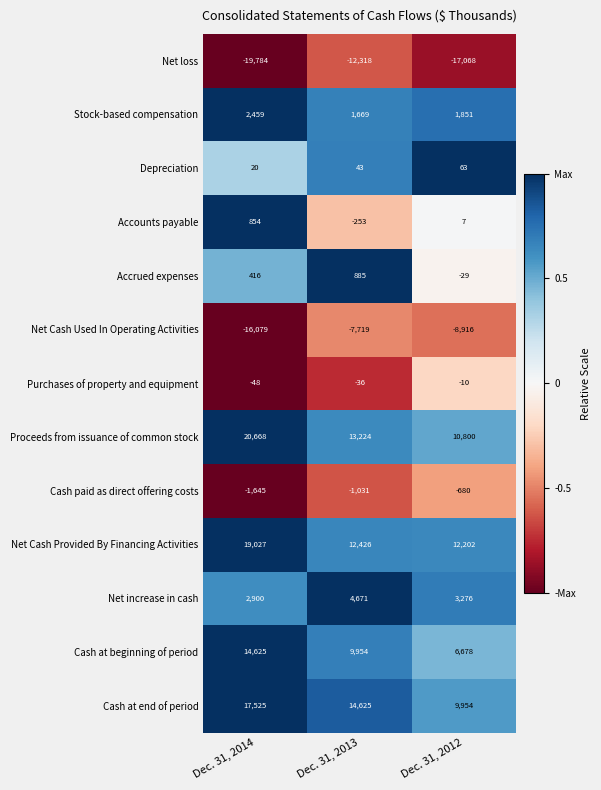

Rank the series by their maximum value, from lowest to highest.

Net loss, Net Cash Used In Operating Activities, Cash paid as direct offering costs, Purchases of property and equipment, Depreciation, Accounts payable, Accrued expenses, Stock-based compensation, Net increase in cash, Cash at beginning of period, Cash at end of period, Net Cash Provided By Financing Activities, Proceeds from issuance of common stock